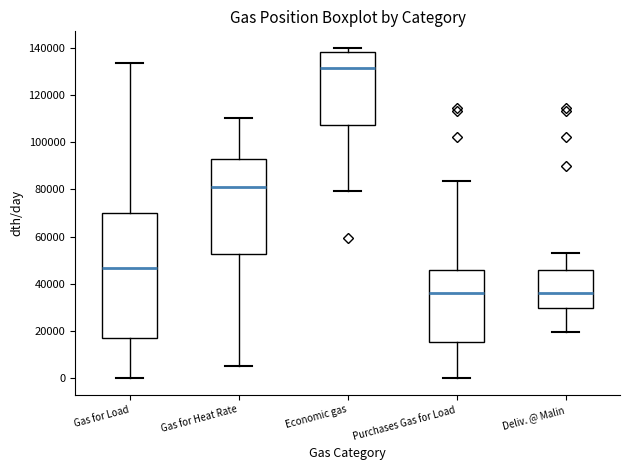

Which box's median line is the highest?

Economic gas